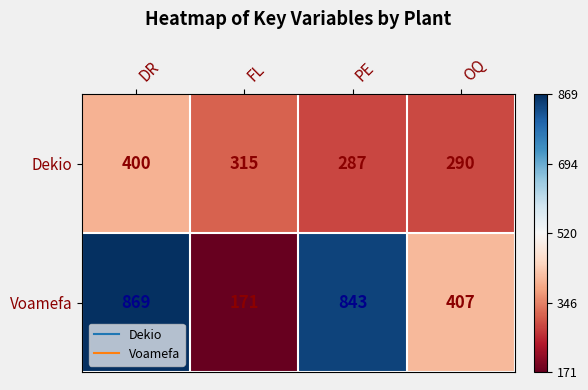

How many data points does each series have?

4